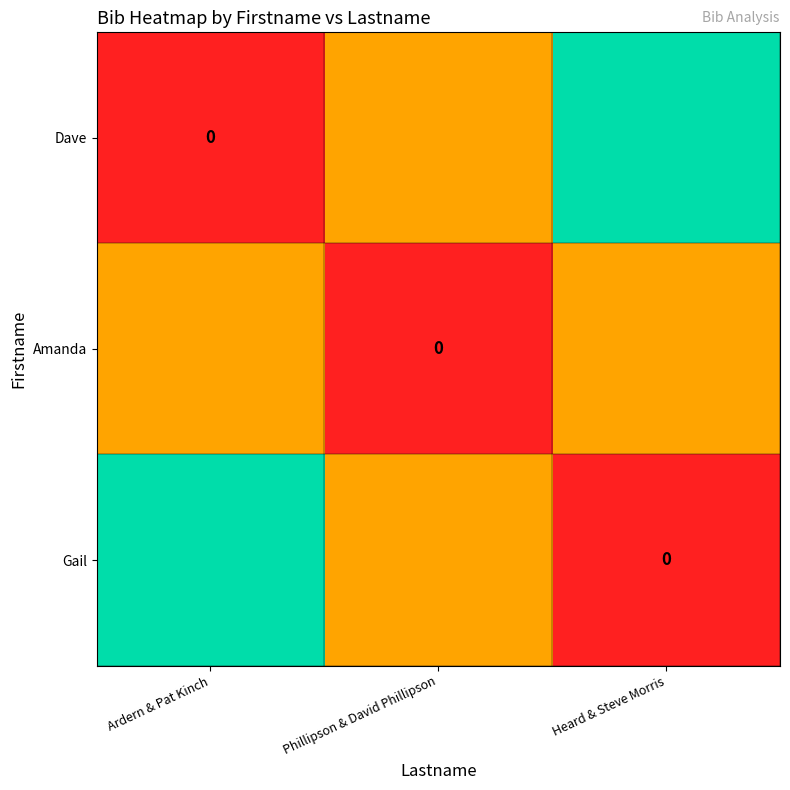

Between Ardern & Pat Kinch and Phillipson & David Phillipson, which series saw the biggest shift?

Dave